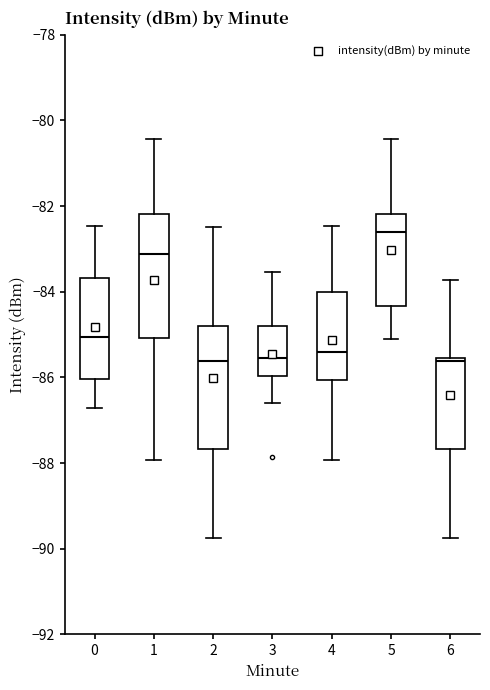

Which box has the highest median line?

5